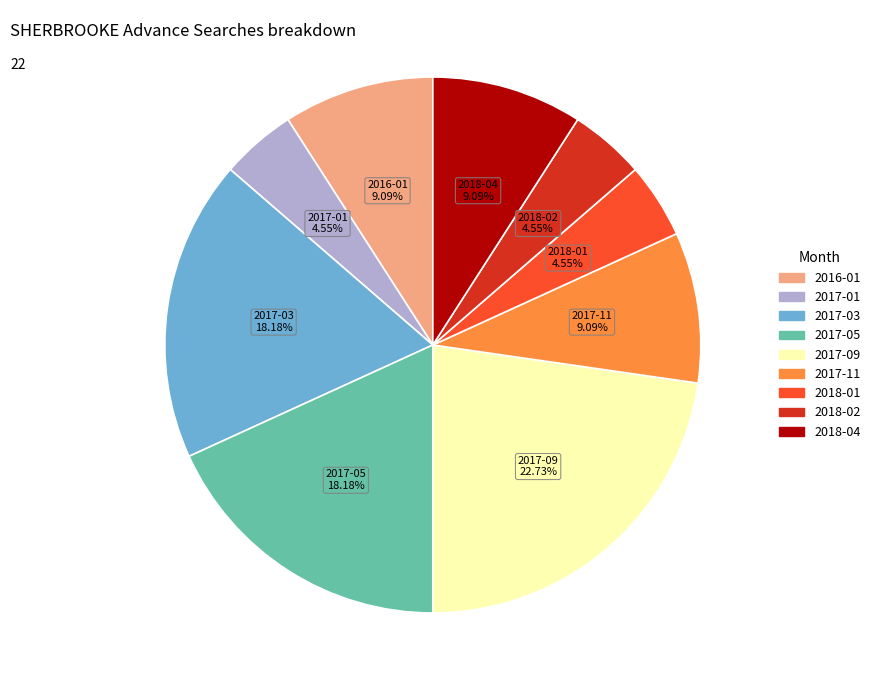

Does any single category account for the majority?

No